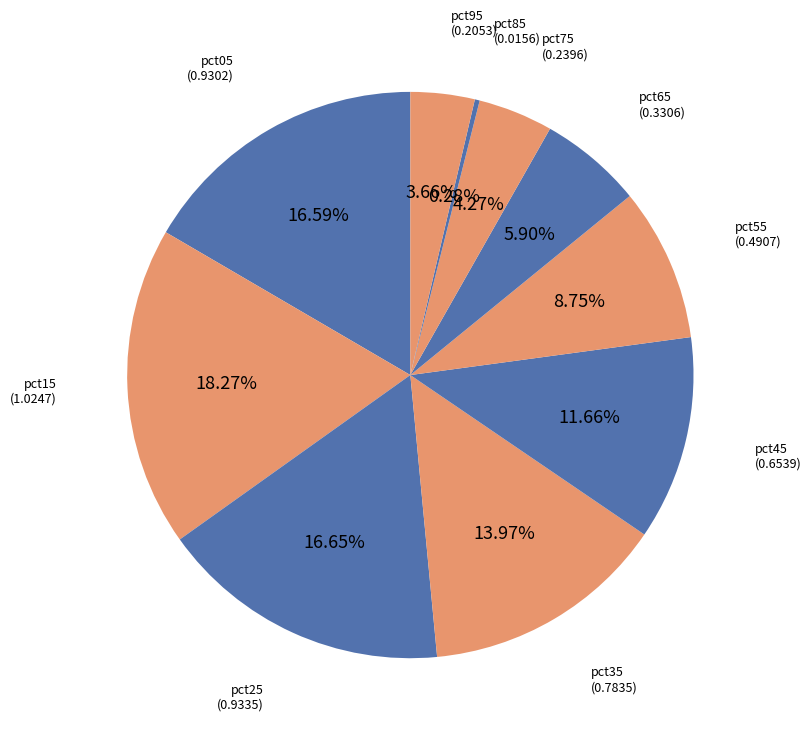

To the nearest percent, what is the difference between the pct85 and pct65 slice percentages?

6%